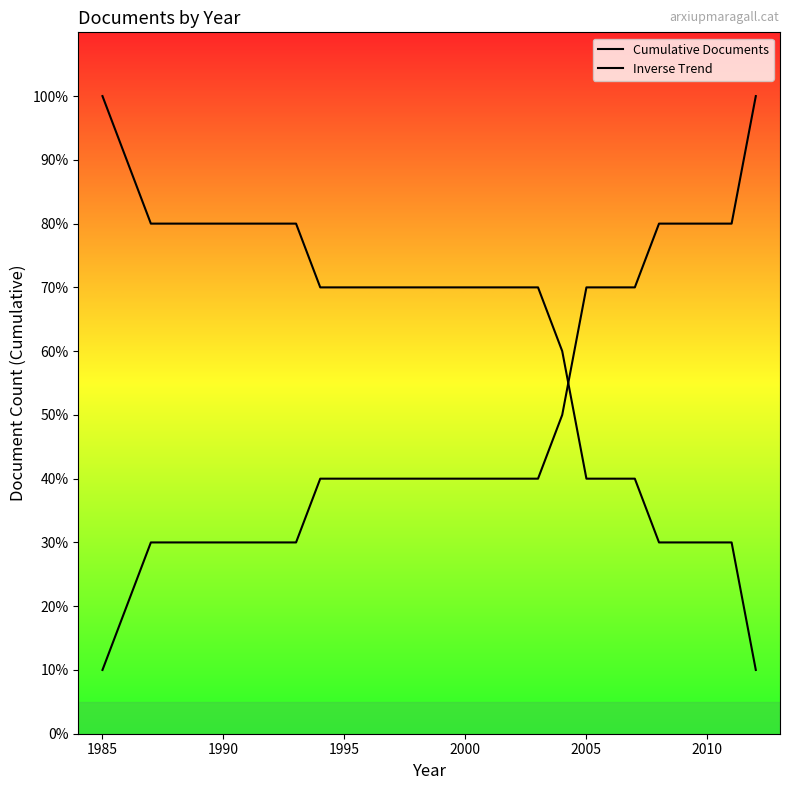

Is this an area chart (filled region under the line)?

Yes